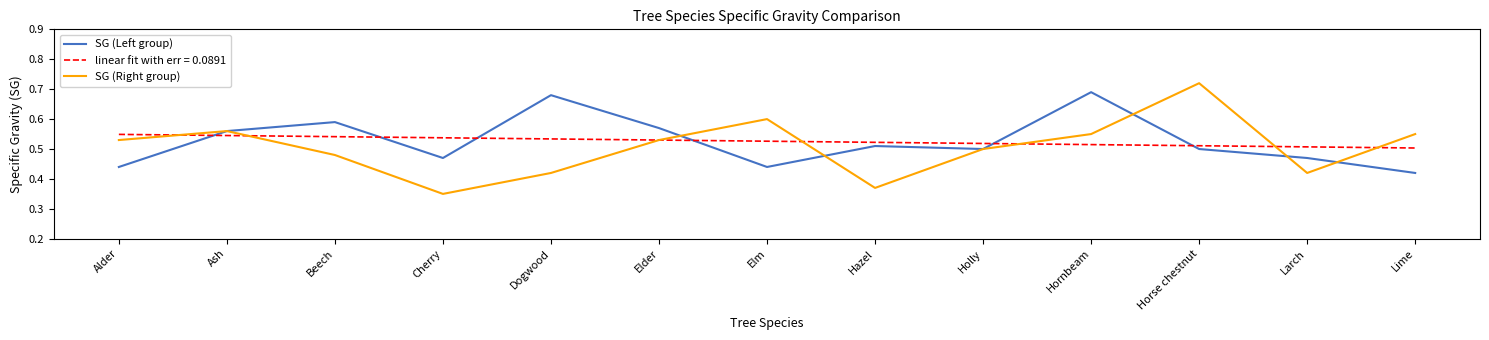

At which category does SG (Right group) reach its first local valley?

Cherry